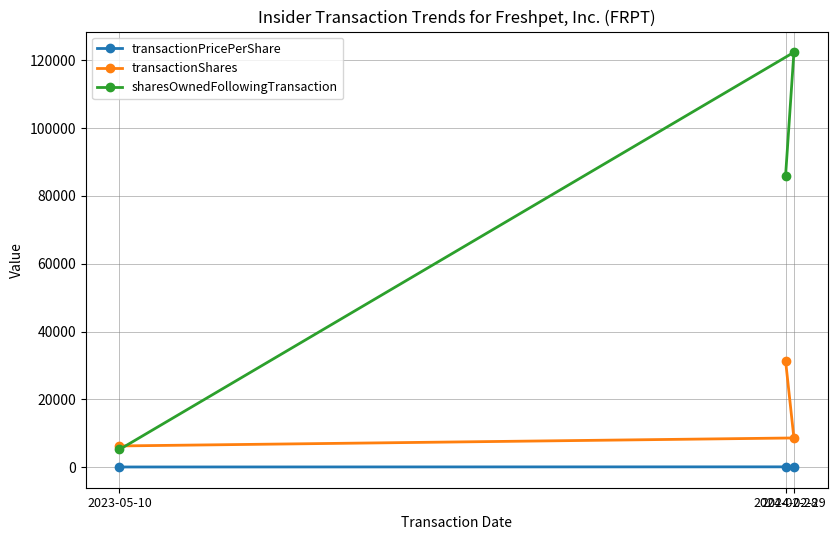

Does the chart display data point markers on the line(s)?

Yes